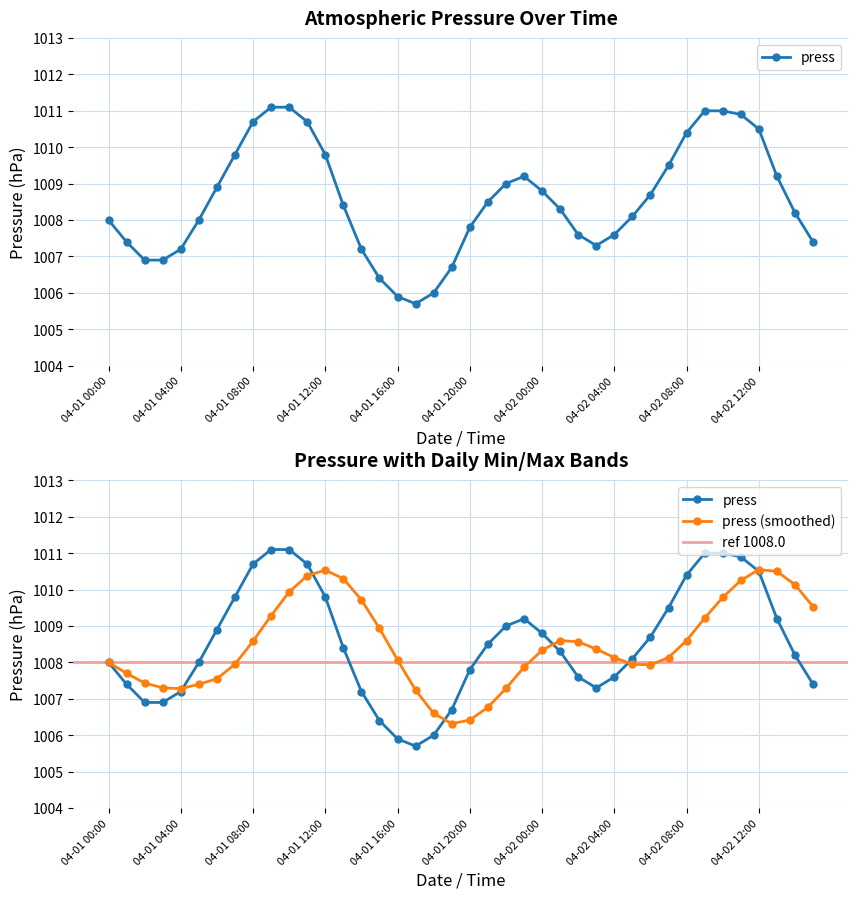

What is the difference between the second highest and minimum values?

5.4